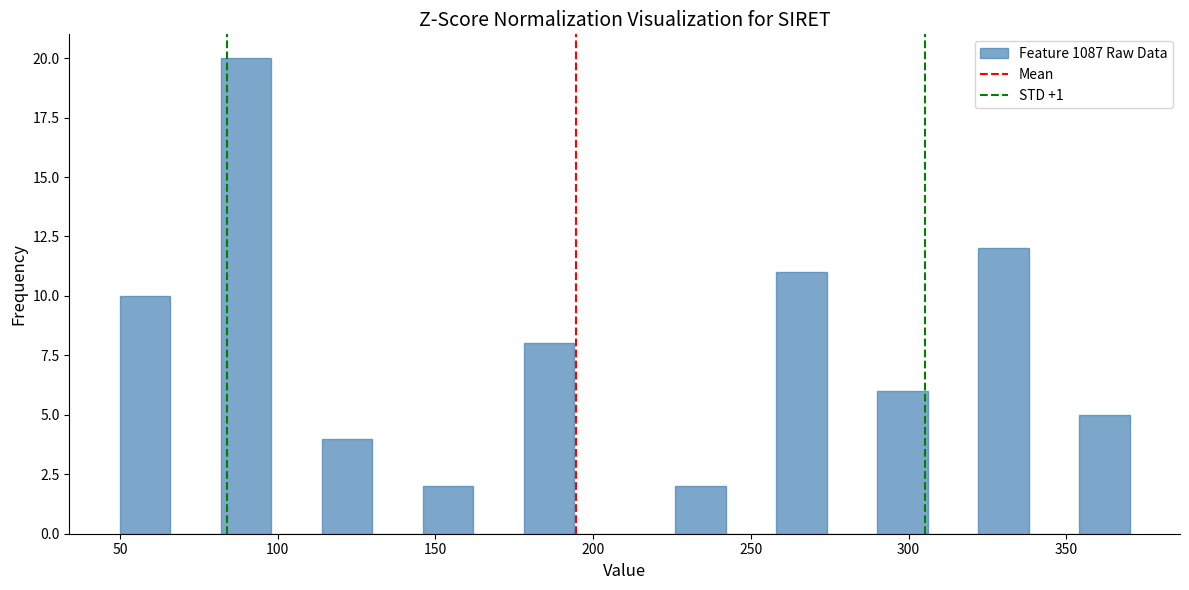

Around what value on the x-axis is the tallest bar? Give the approximate position of its centre, as read against the axis.

90